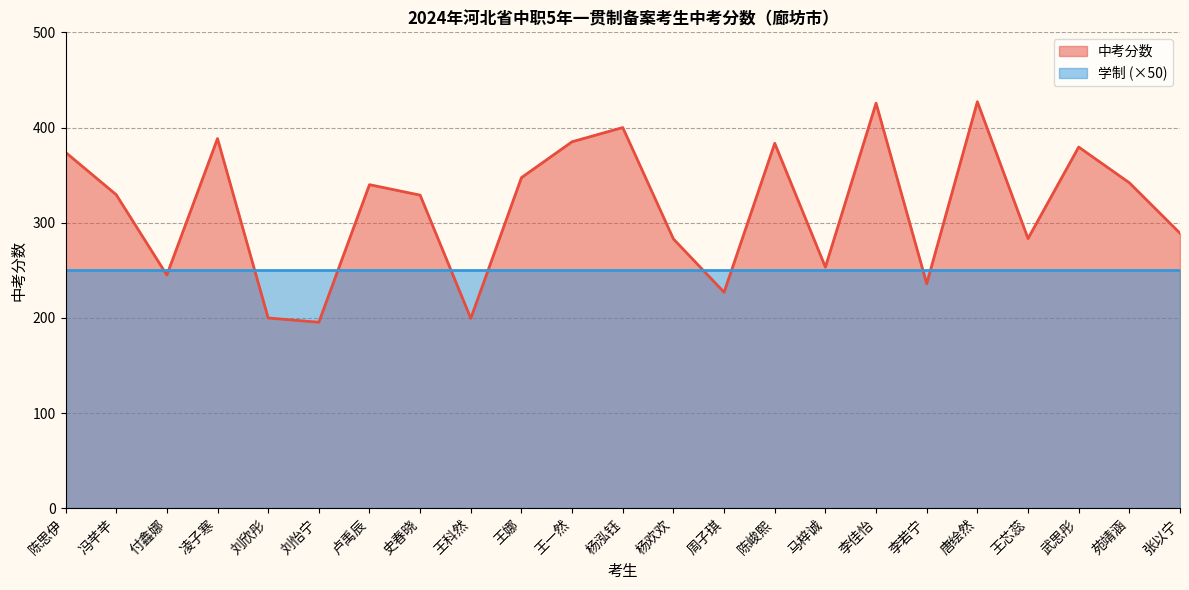

What is the label of the 3rd point from the right?

武思彤